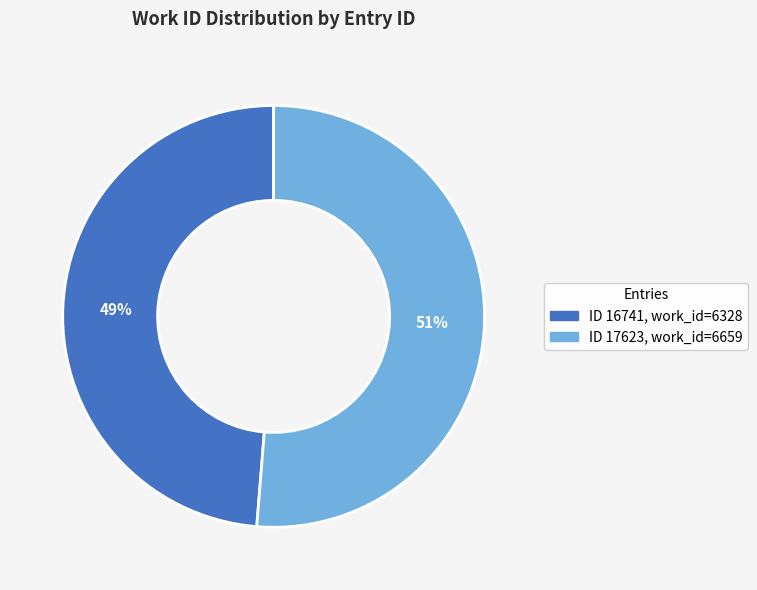

Is there any slice that represents more than half of the pie?

Yes